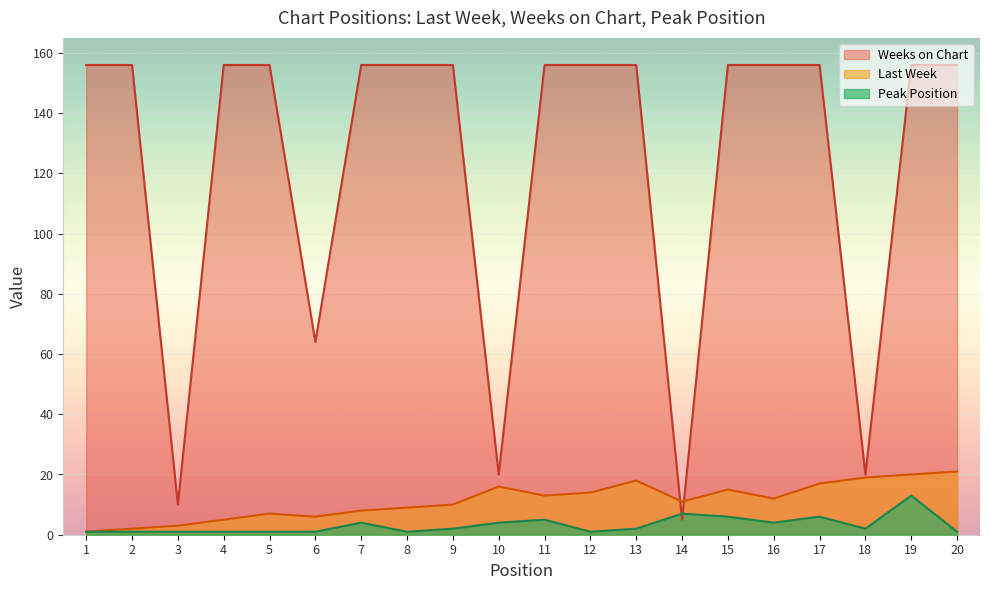

Between 4 and 15, which series saw the biggest shift?

Last Week